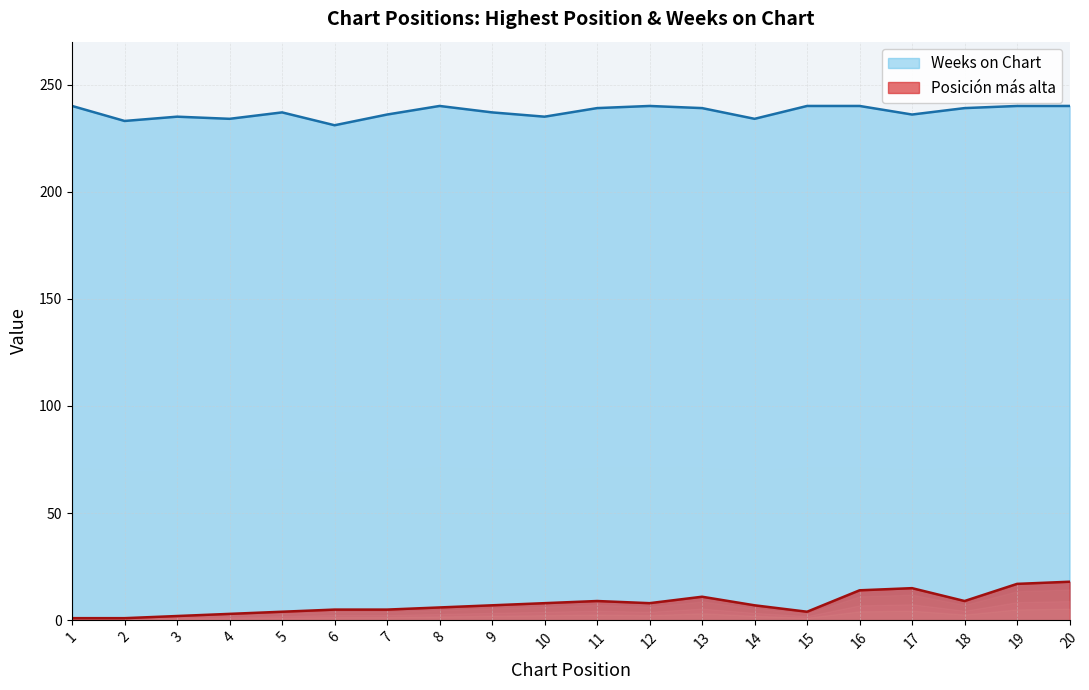

What is the smallest value displayed?

1